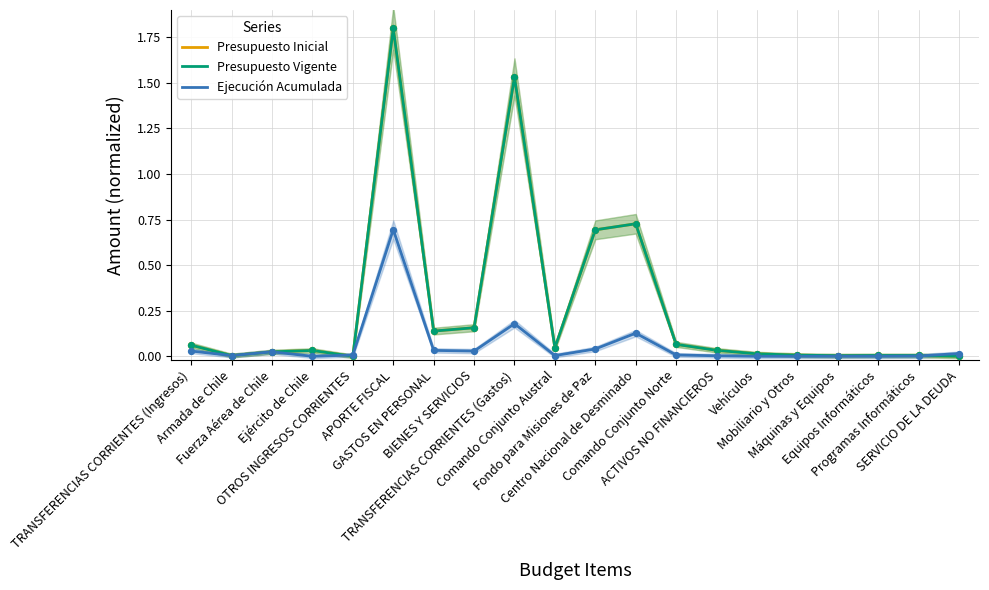

What are all the series names shown in the legend?

Presupuesto Inicial, Presupuesto Vigente, Ejecución Acumulada